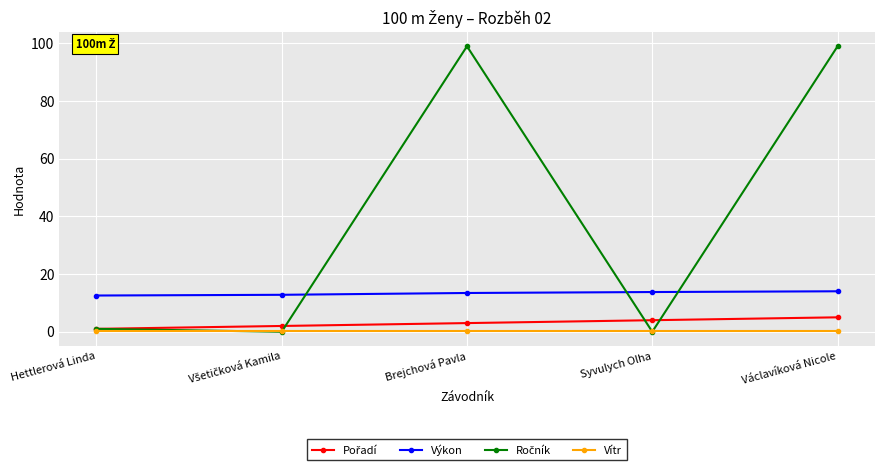

True or false: Vítr and Výkon intersect in this chart.

False